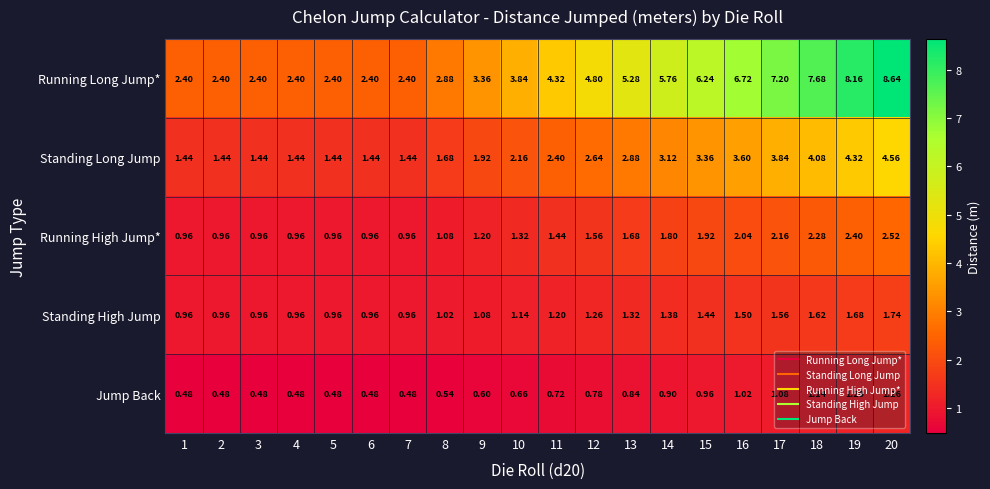

How many data points does each series have?

20